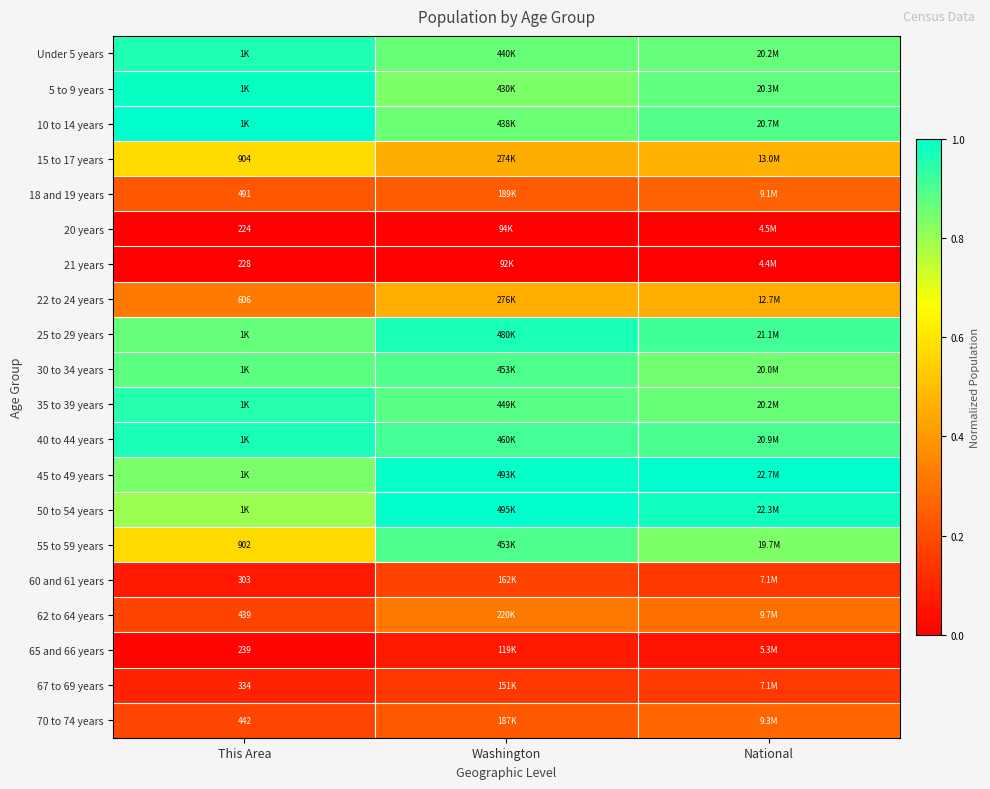

The value of 65 and 66 years at National is 0.1. True or false?

True